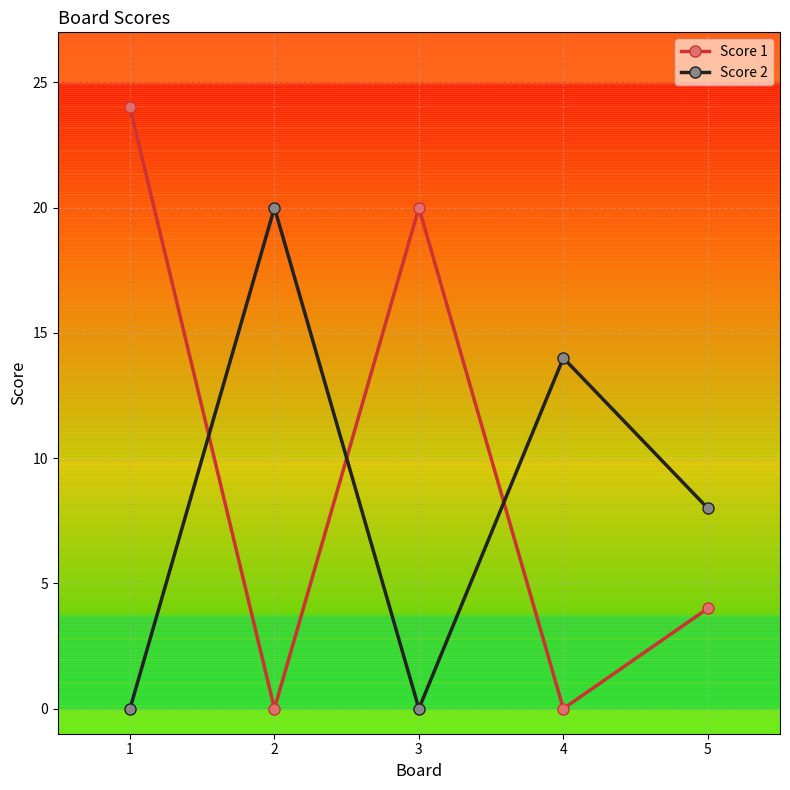

List the series in order of their overall mean, lowest first.

Score 2, Score 1